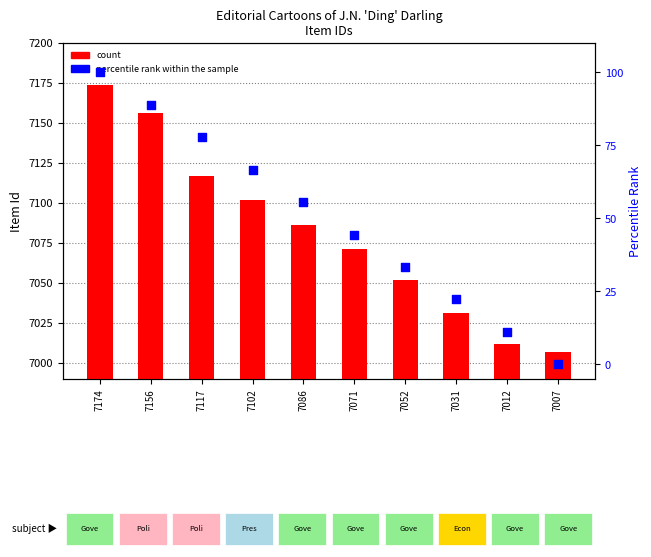

What is the total value across all series at 7031?

7053.2